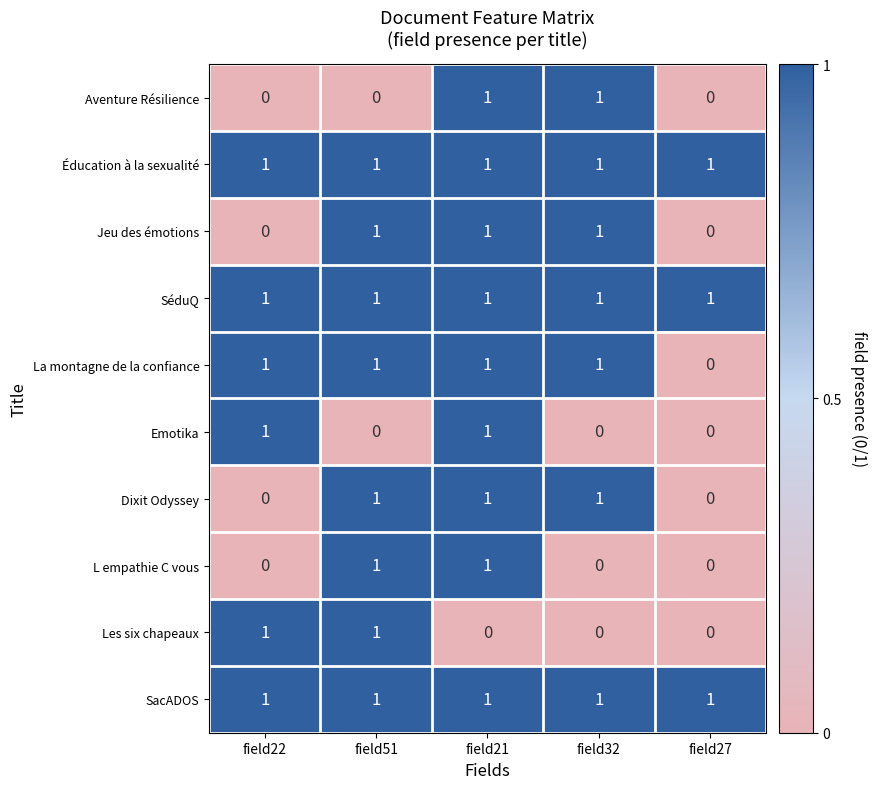

How many series are shown in this chart?

10